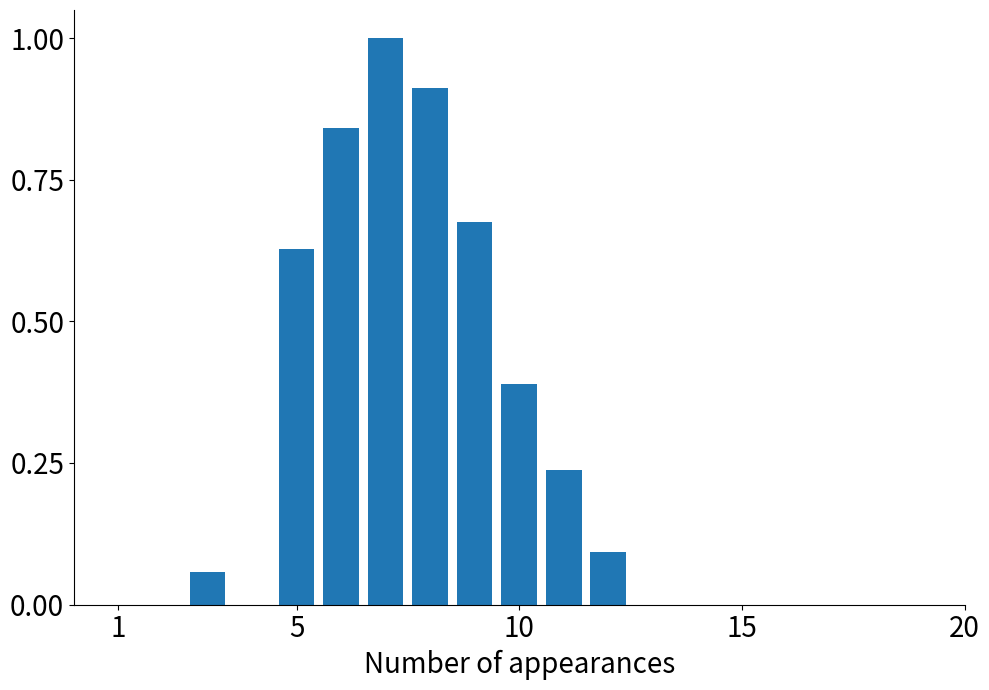

What is the greatest value displayed?

1.0